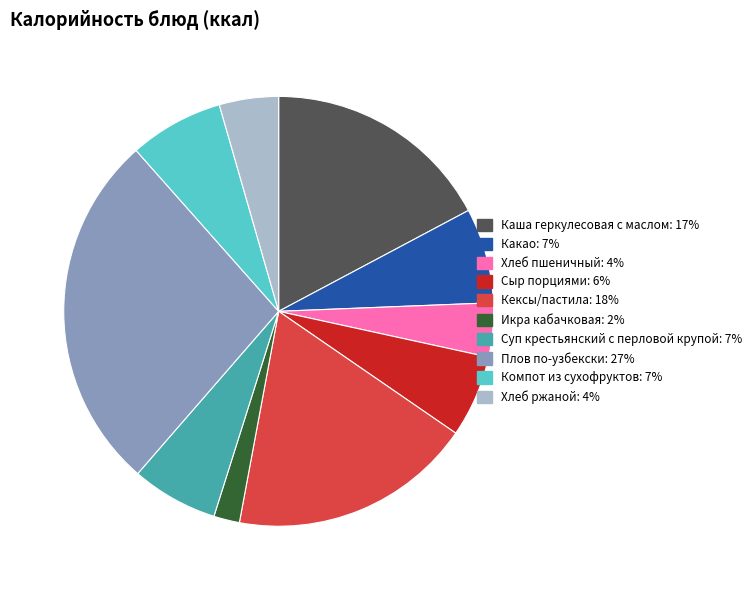

Is there a majority slice in this chart?

No